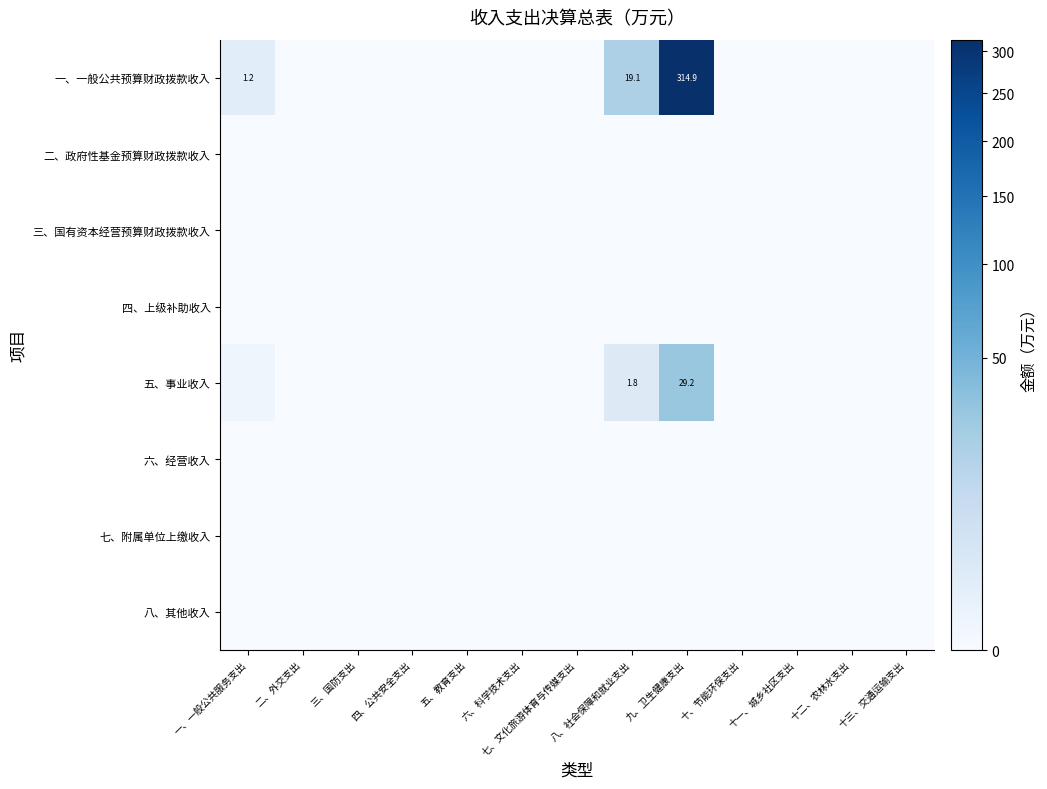

Which series changed the most between 六、科学技术支出 and 十三、交通运输支出?

一、一般公共预算财政拨款收入